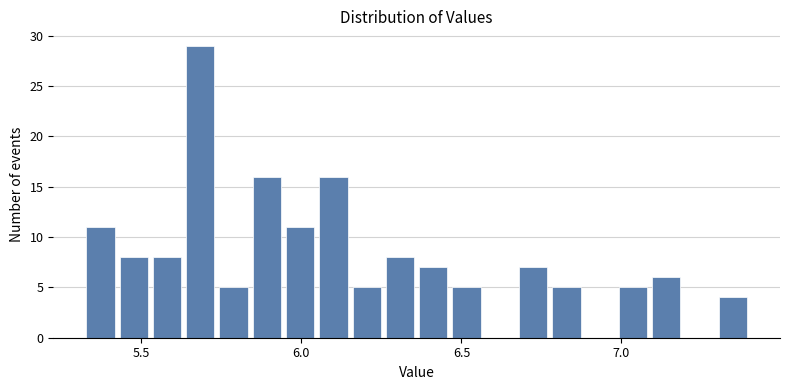

Read against the x-axis, roughly where is the centre of the tallest bar?

5.70